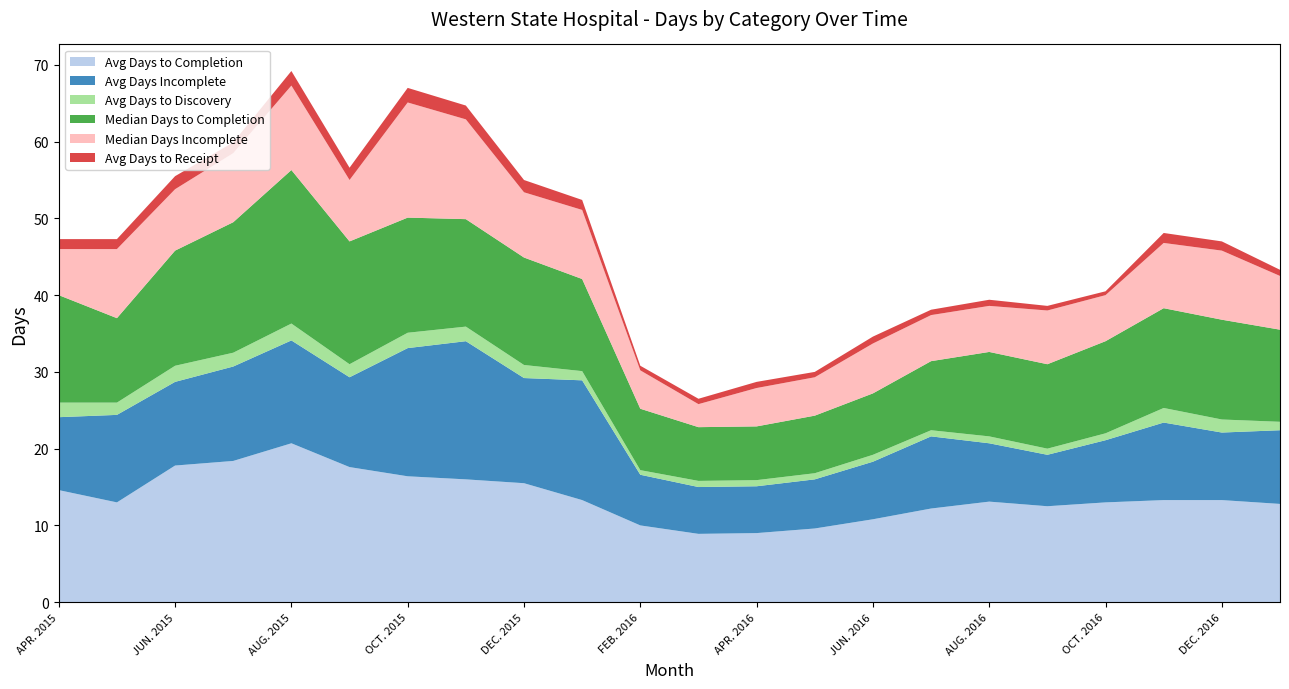

Reading right to left, list all the values displayed in this chart.

Avg Days to Completion: 12.8	13.3	13.3	13.0	12.5	13.1	12.2	10.8	9.6	9.0	8.9	10.0	13.3	15.5	16.0	16.4	17.6	20.7	18.4	17.8	13.0	14.6
Avg Days Incomplete: 9.6	8.8	10.1	8.1	6.7	7.6	9.4	7.5	6.4	6.1	6.1	6.6	15.6	13.7	18.0	16.7	11.7	13.4	12.3	10.9	11.4	9.5
Avg Days to Discovery: 1.1	1.7	1.9	0.9	0.8	0.9	0.8	0.9	0.8	0.8	0.8	0.6	1.2	1.7	1.9	2.0	1.7	2.2	1.8	2.1	1.6	1.9
Median Days to Completion: 12.0	13.0	13.0	12.0	11.0	11.0	9.0	8.0	7.5	7.0	7.0	8.0	12.0	14.0	14.0	15.0	16.0	20.0	17.0	15.0	11.0	14.0
Median Days Incomplete: 7.0	9.0	8.5	6.0	7.0	6.0	6.0	6.5	5.0	5.0	3.0	5.0	9.0	8.5	13.0	15.0	8.0	11.0	9.0	8.0	9.0	6.0
Avg Days to Receipt: 0.8	1.2	1.3	0.5	0.6	0.8	0.7	0.9	0.7	0.8	0.7	0.6	1.3	1.6	1.8	1.9	1.6	1.9	1.4	1.7	1.3	1.3